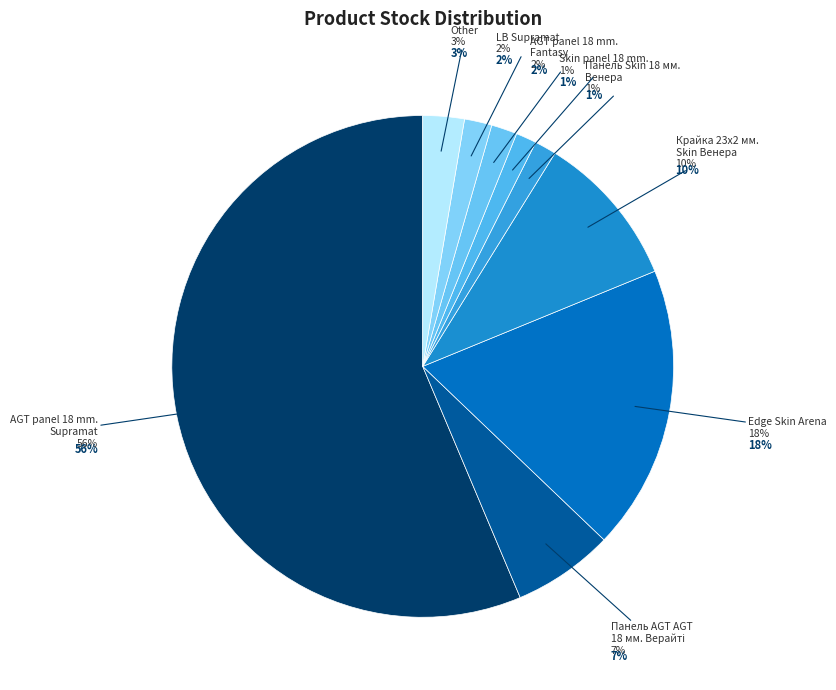

Do AGT panel 18 mm. Supramat and Панель Skin 18 мм. Венера together represent more than half of the pie?

Yes